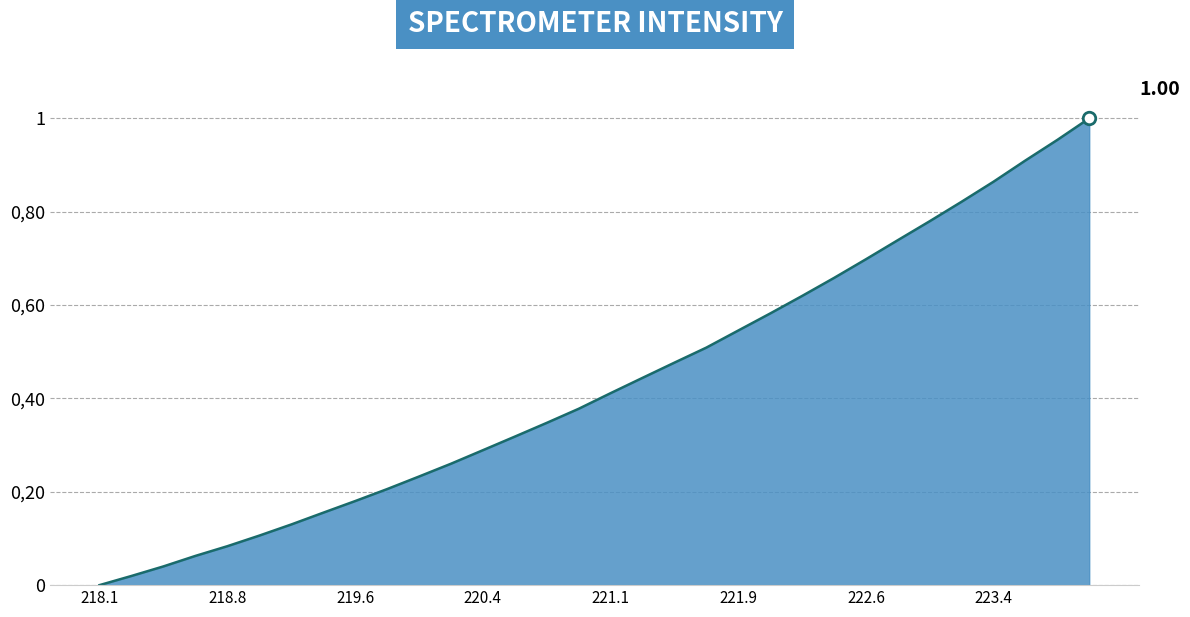

What is the value of the 27th point from the left?

0.8